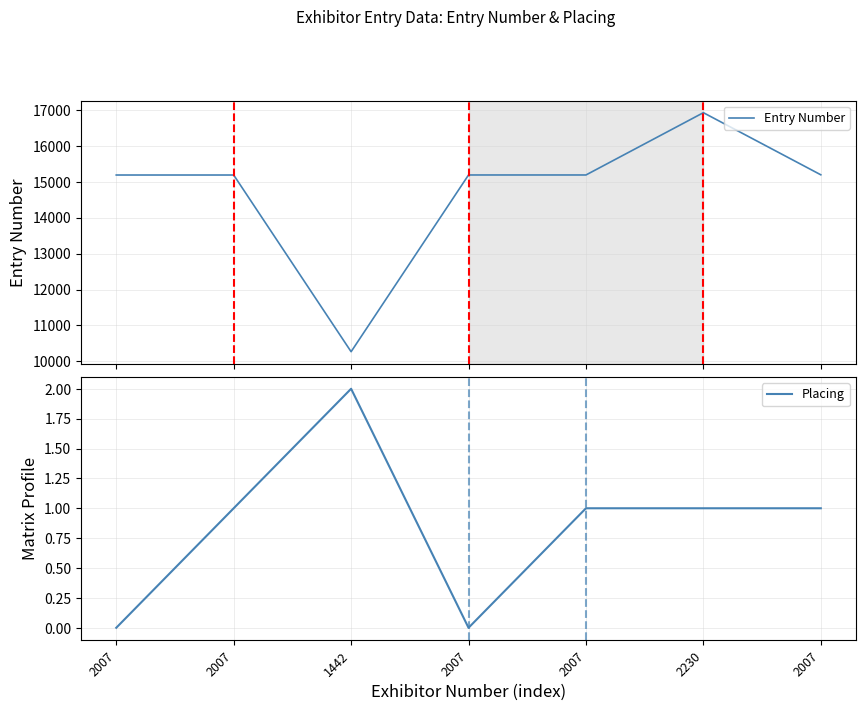

At which label is Placing closest to 1?

2007